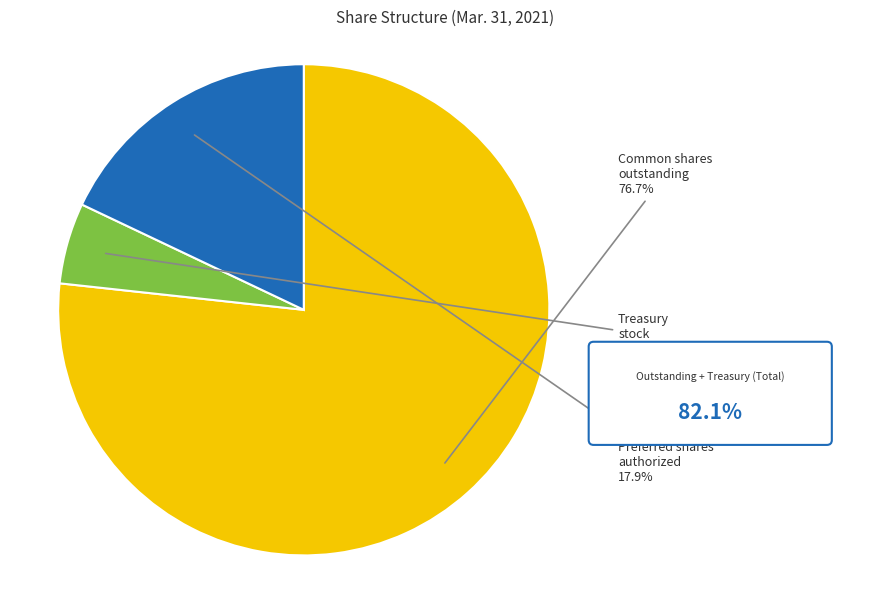

Does any single category account for the majority?

Yes